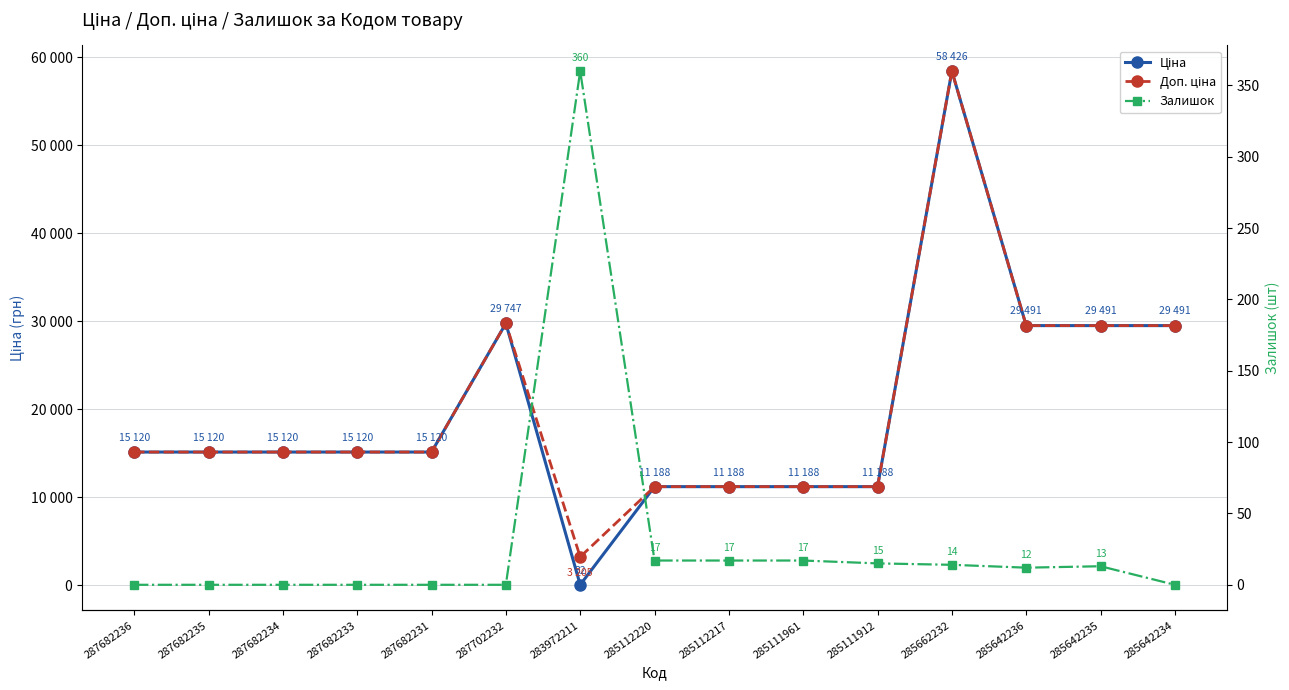

What are all the series names shown in the legend?

Ціна, Доп. ціна, Залишок